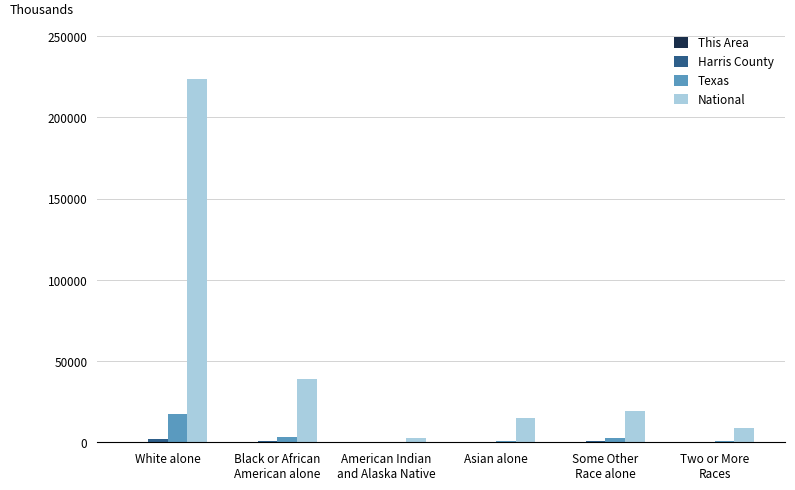

What is the sum of all Texas values?

25123.9